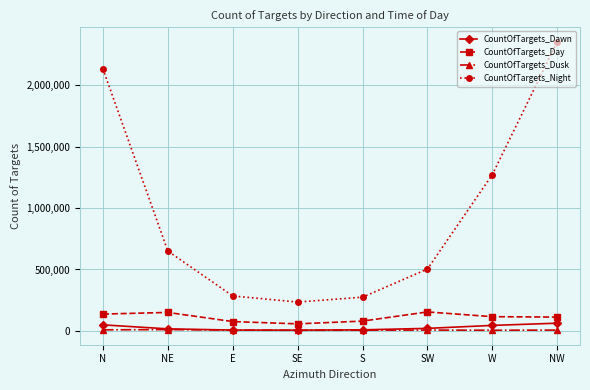

What is the lowest value of the CountOfTargets_Dawn series?

5341